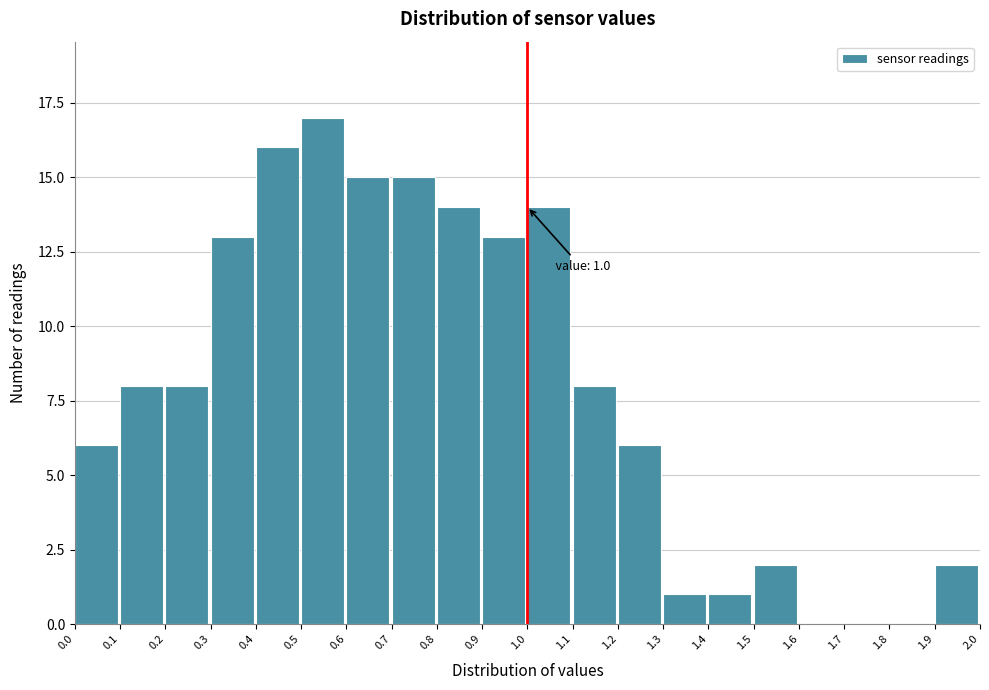

Which range on the x-axis has the tallest bar?

0.5 to 0.6